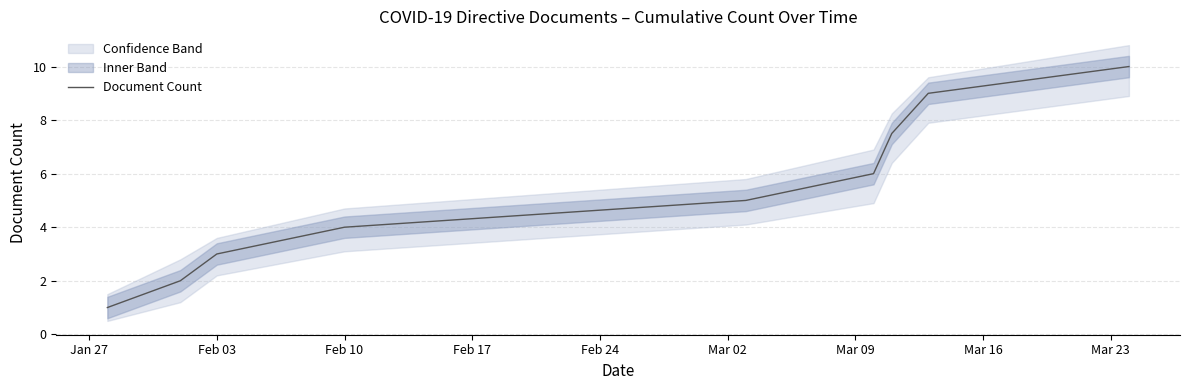

Reading left to right, extract all data points from this chart.

1.0	2.0	3.0	4.0	5.0	6.0	7.5	9.0	10.0